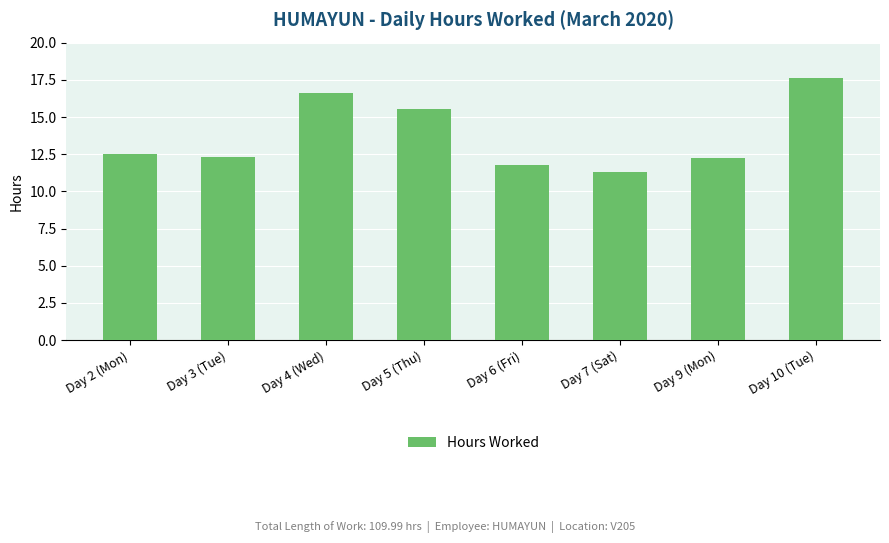

Which label corresponds to the largest value in the chart?

Day 10 (Tue)